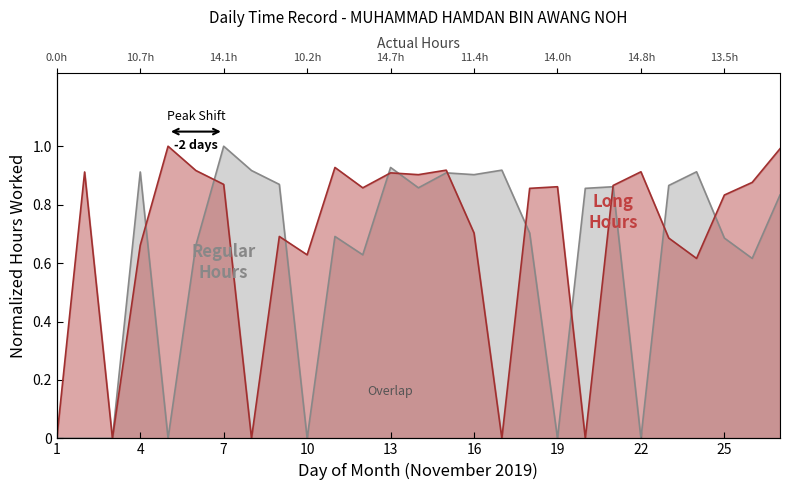

What is the sum of all values?

18.4